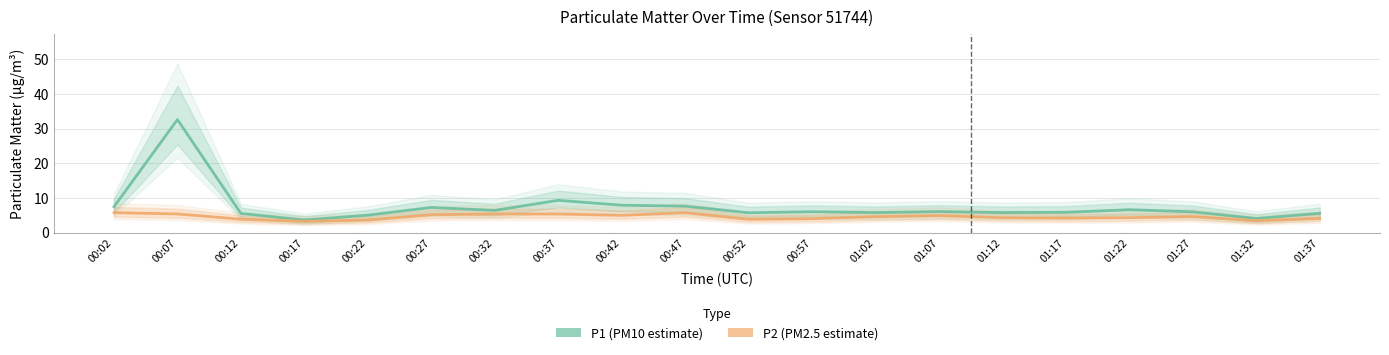

Read the P1 (PM10 estimate) value at 00:42.

8.0